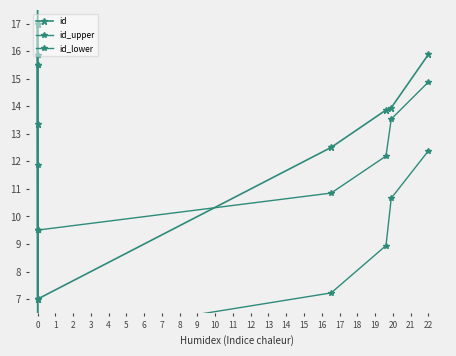

Between 0 and 22, which series saw the biggest shift?

id